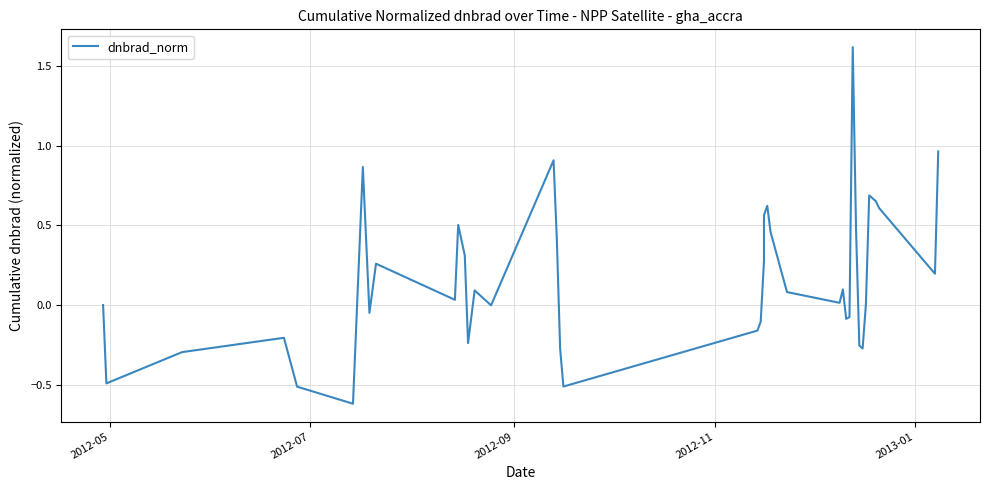

Reading left to right, transcribe all the data shown in this chart.

0.0	-0.5	-0.3	-0.2	-0.5	-0.6	0.9	-0.0	0.3	0.0	0.5	0.3	-0.2	0.1	-0.0	0.9	0.4	-0.3	-0.5	-0.2	-0.1	0.3	0.6	0.6	0.5	0.1	0.0	0.1	-0.1	-0.1	1.6	0.5	-0.3	-0.3	0.0	0.7	0.7	0.6	0.2	1.0